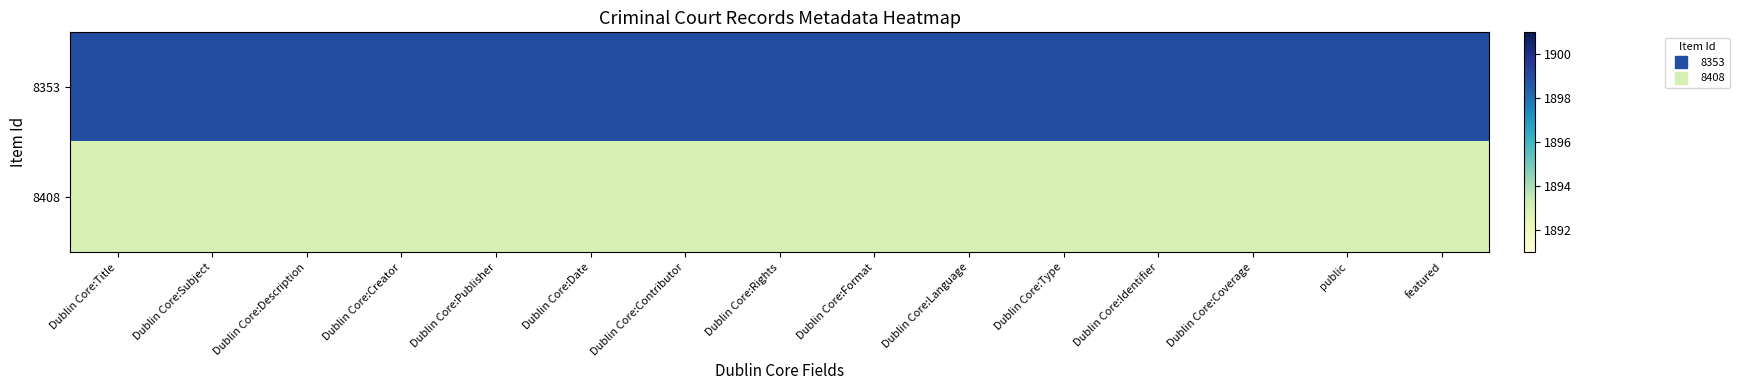

Reading left to right, extract all data points from this chart.

8353: Dublin Core:Title=1899	Dublin Core:Subject=1899	Dublin Core:Description=1899	Dublin Core:Creator=1899	Dublin Core:Publisher=1899	Dublin Core:Date=1899	Dublin Core:Contributor=1899	Dublin Core:Rights=1899	Dublin Core:Format=1899	Dublin Core:Language=1899	Dublin Core:Type=1899	Dublin Core:Identifier=1899	Dublin Core:Coverage=1899	public=1899	featured=1899
8408: Dublin Core:Title=1893	Dublin Core:Subject=1893	Dublin Core:Description=1893	Dublin Core:Creator=1893	Dublin Core:Publisher=1893	Dublin Core:Date=1893	Dublin Core:Contributor=1893	Dublin Core:Rights=1893	Dublin Core:Format=1893	Dublin Core:Language=1893	Dublin Core:Type=1893	Dublin Core:Identifier=1893	Dublin Core:Coverage=1893	public=1893	featured=1893